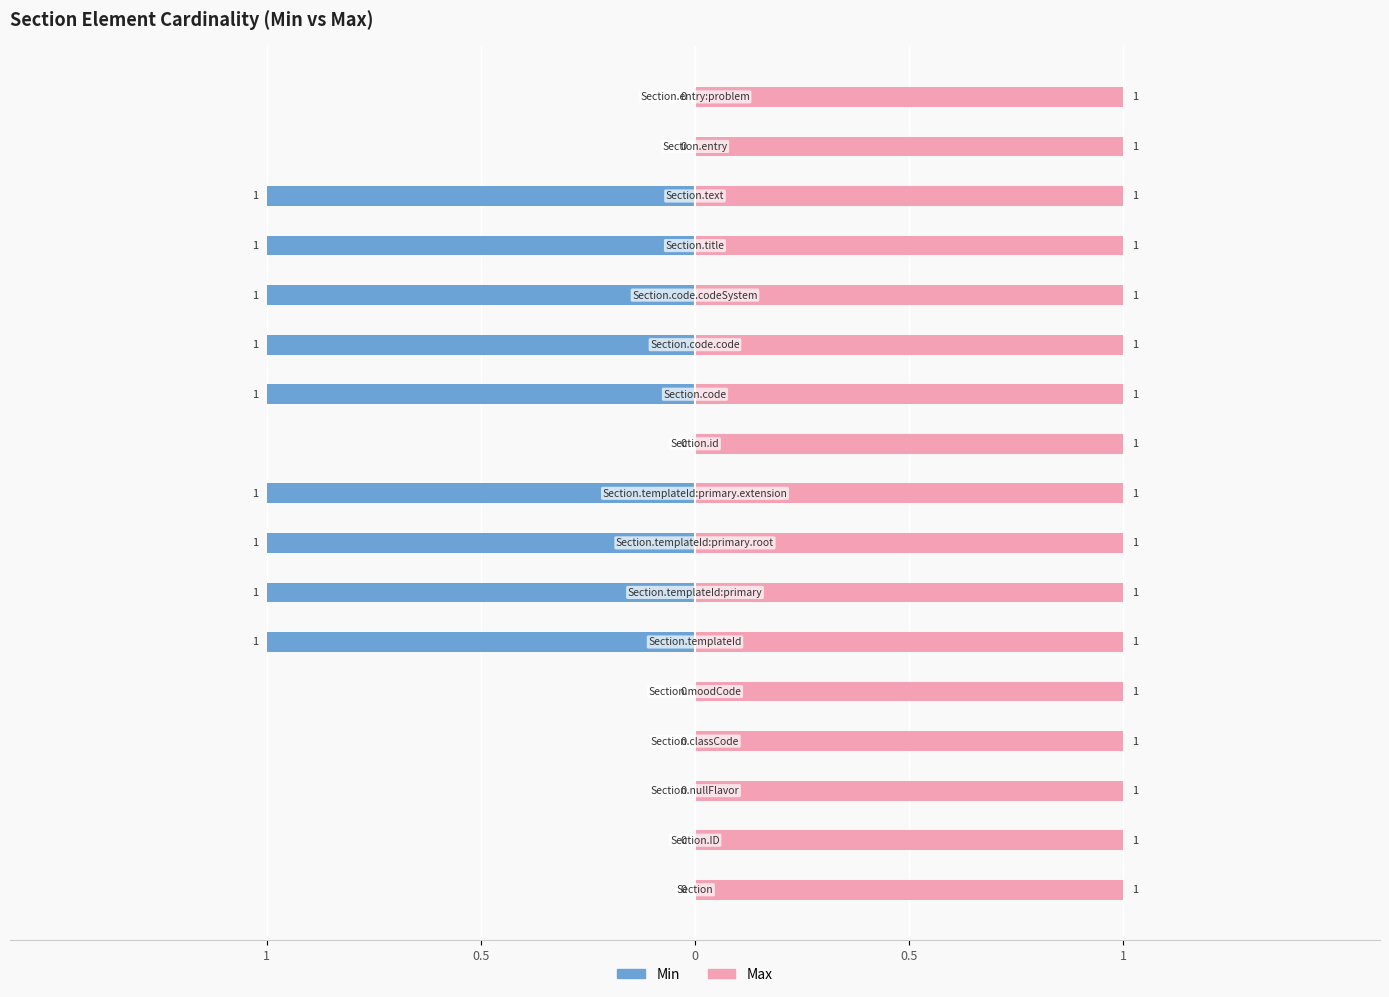

Which series has the largest range (max minus min)?

Min